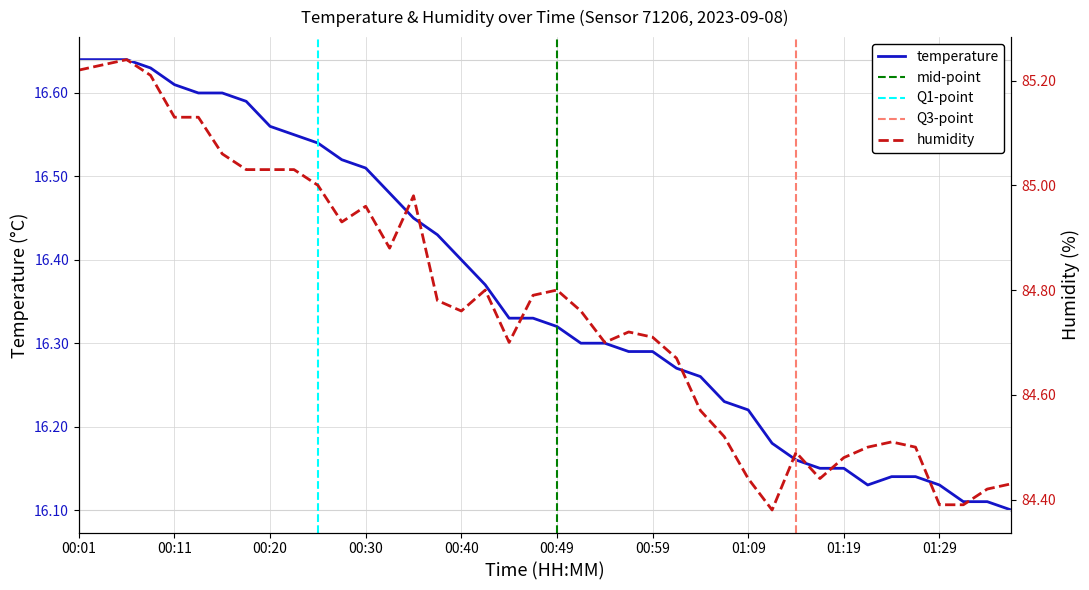

Read the temperature value at 01:34.

16.1